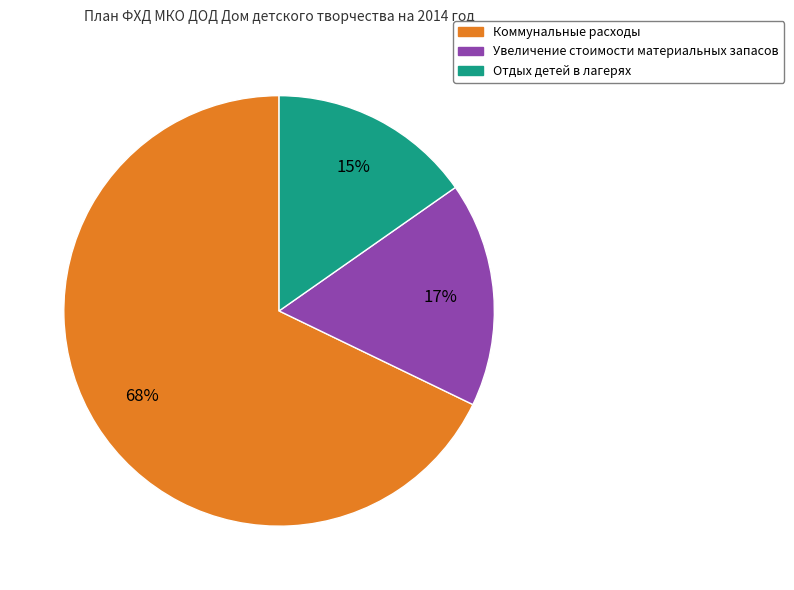

To the nearest percent, what is the difference between the largest and smallest slice percentages?

53%